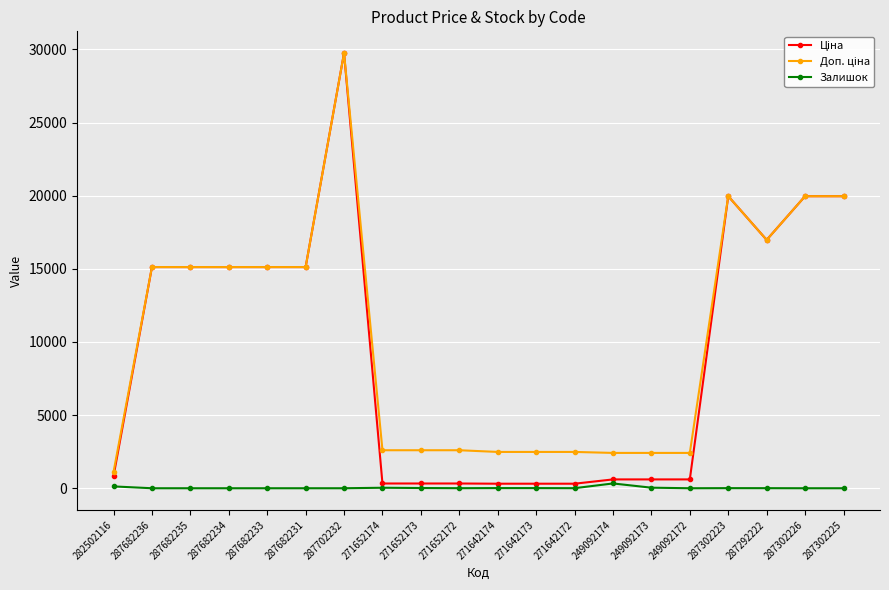

True or false: Залишок has more than 0 interior local peaks.

True